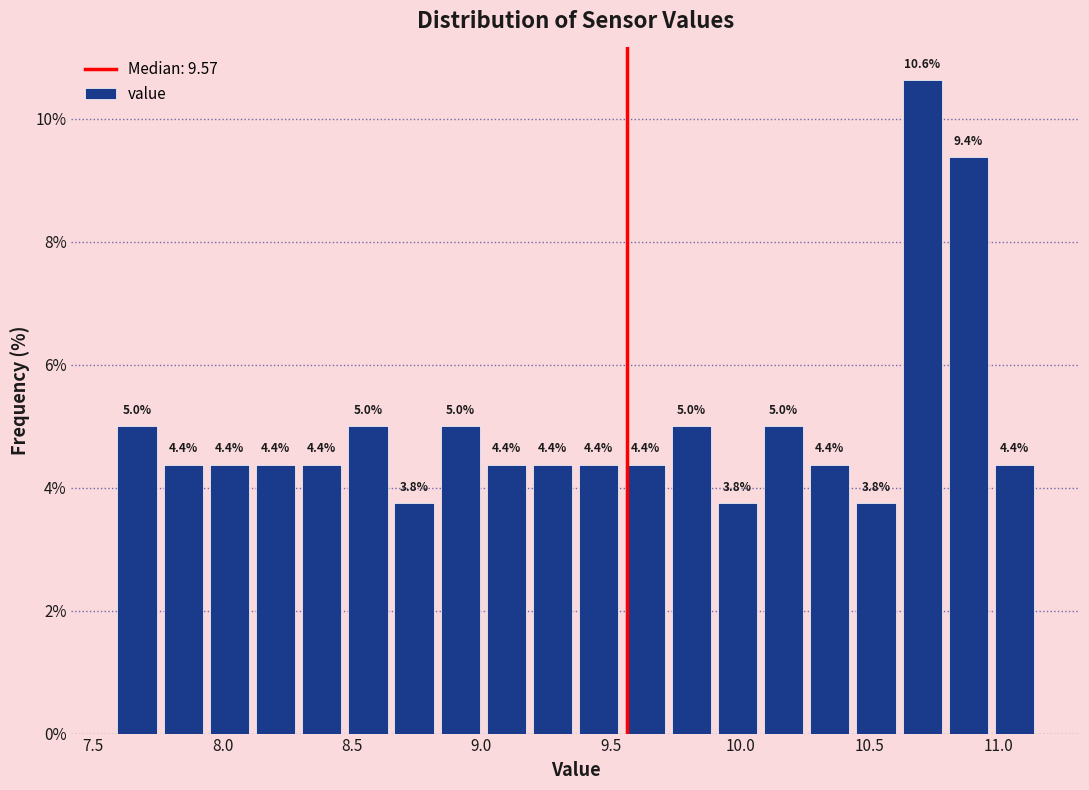

Around what value on the x-axis is the tallest bar? Give the approximate position of its centre, as read against the axis.

10.70